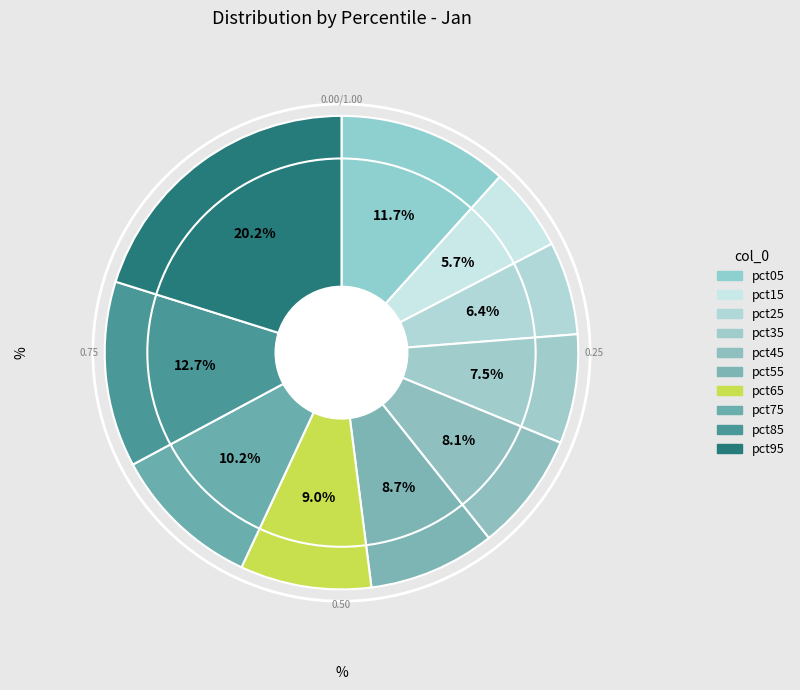

Is it true that pct25 is 6% of the pie?

True